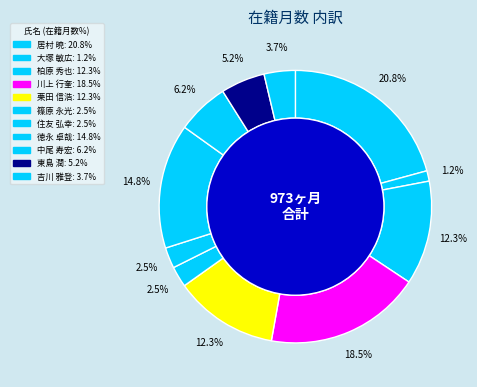

Is the sum of 徳永 卓哉 and 柏原 秀也 greater than half?

No